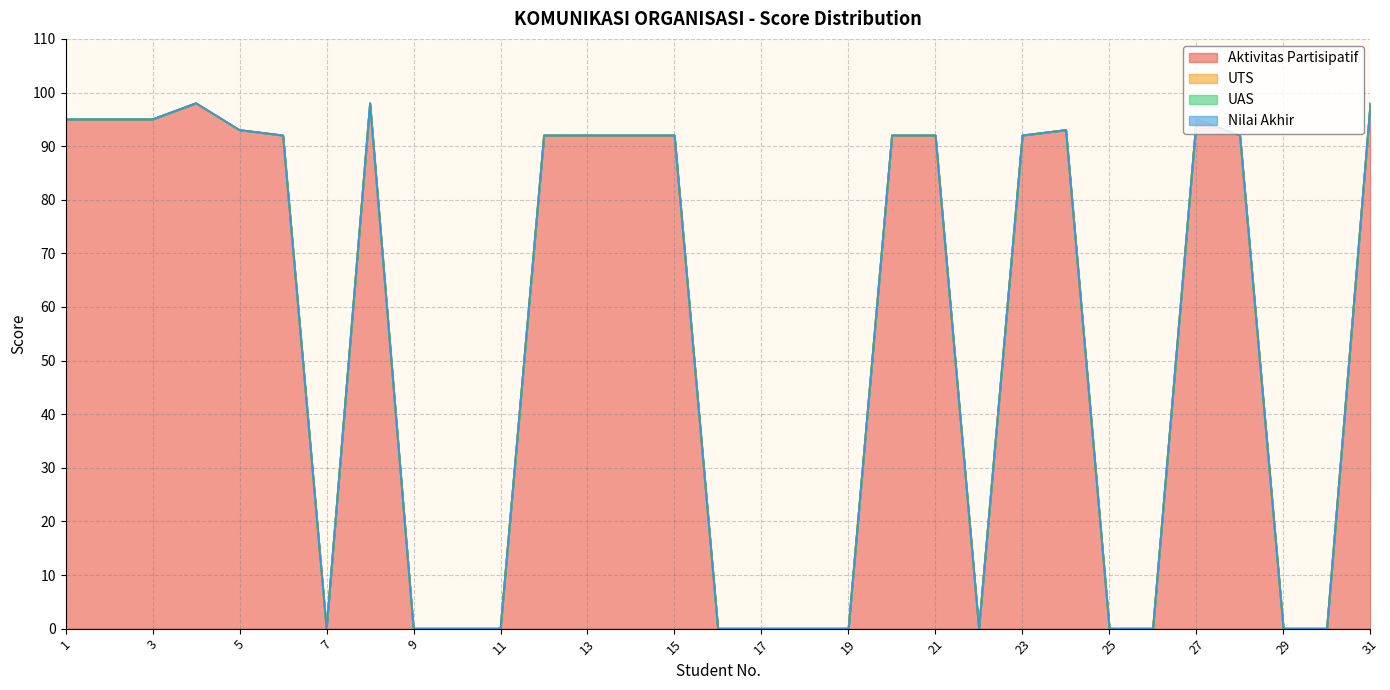

True or false: UTS and Nilai Akhir cross at least once.

False